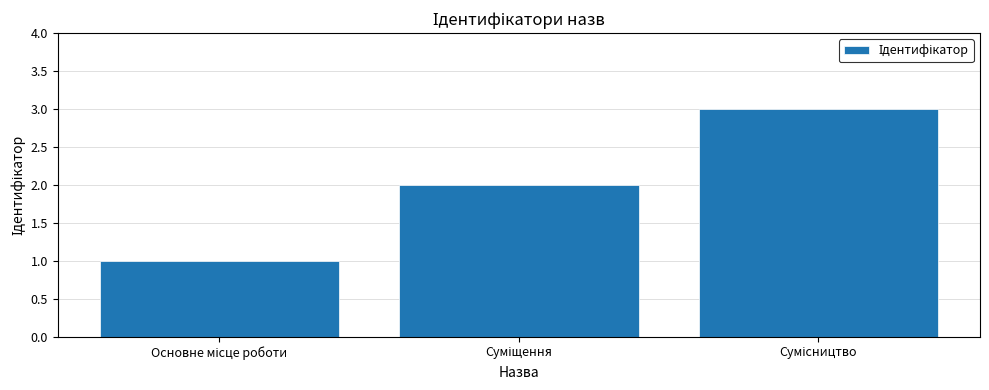

What is the maximum value shown in the chart?

3